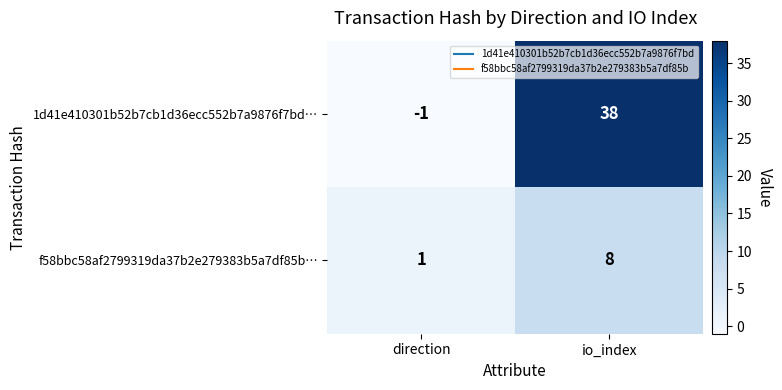

What is the sum of the f58bbc58af2799319da37b2e279383b5a7df85b… values at direction and io_index?

9